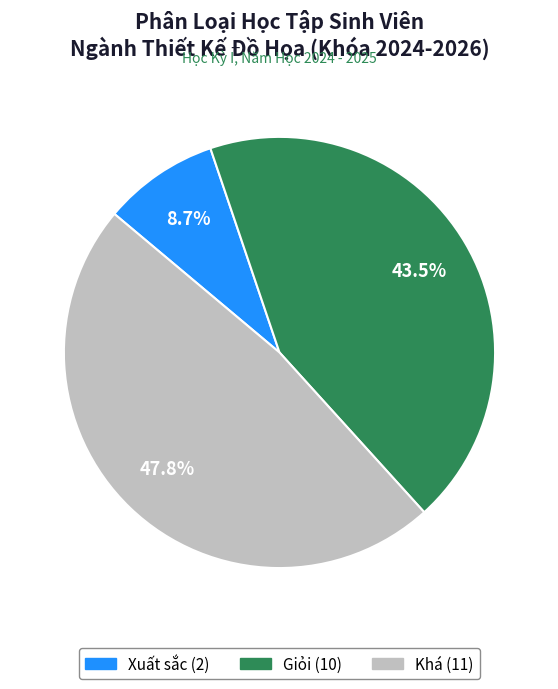

Count the number of slices in the pie.

3